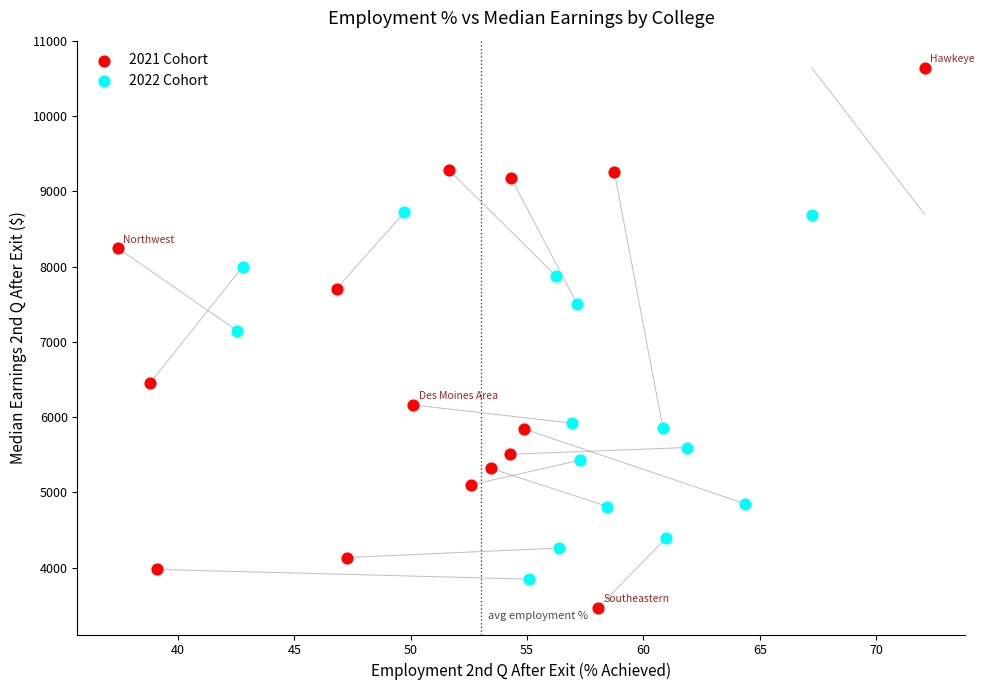

Which series contains the lowest Y value?

2021 Cohort